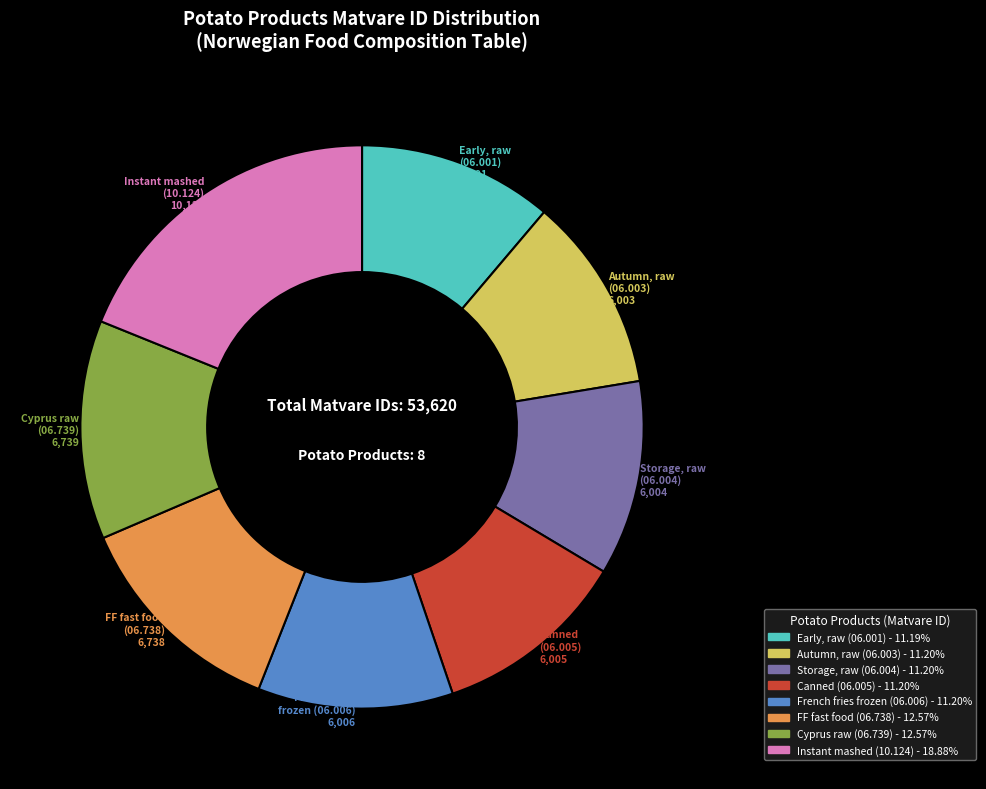

Is there any slice that represents more than half of the pie?

No